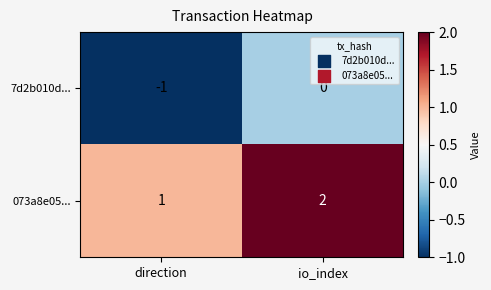

At which label does 7d2b010d... reach its peak?

io_index